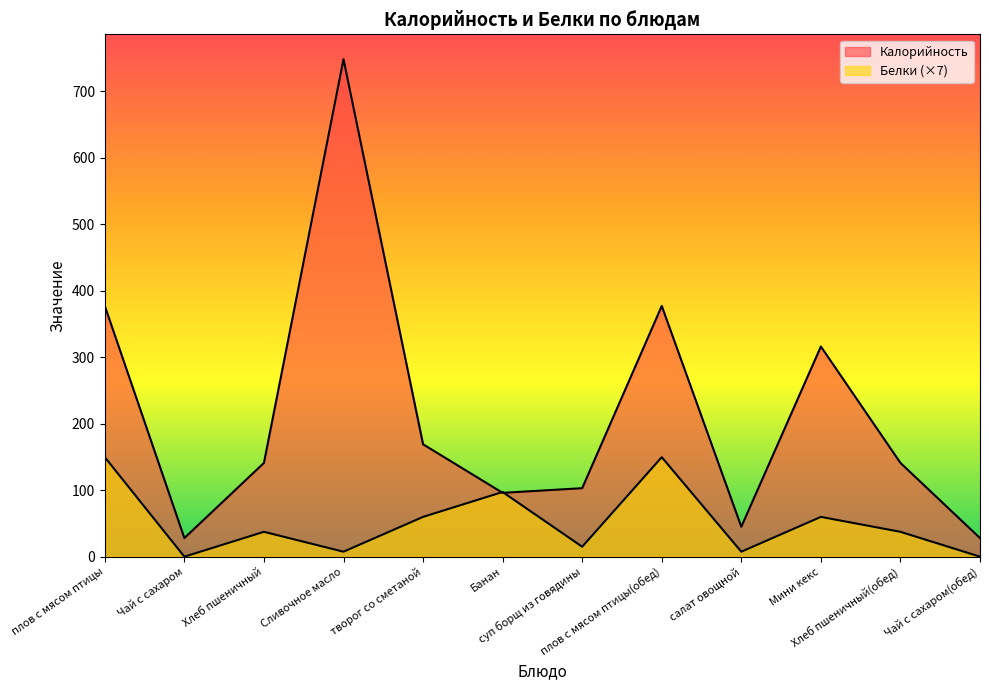

How many values in the Белки series are below 37?

5